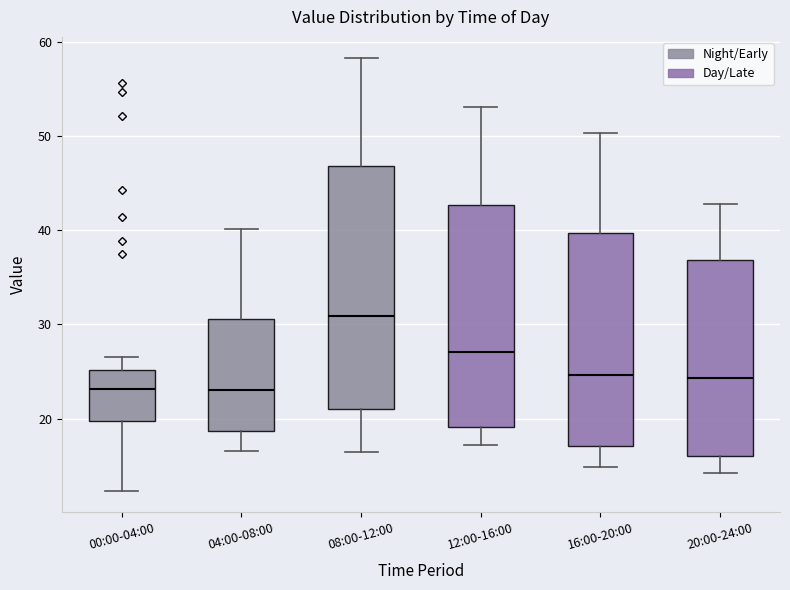

Reading left to right, transcribe this box plot: for each box, give where its median line is, the range the box spans, and where its two whiskers end, as read against the y-axis. The values are not printed on the chart, so give them approximately, as read against the axis.

00:00-04:00: median 23, box 20 to 25, whiskers 12 to 27
04:00-08:00: median 23, box 19 to 31, whiskers 17 to 40
08:00-12:00: median 31, box 21 to 47, whiskers 17 to 58
12:00-16:00: median 27, box 19 to 43, whiskers 17 to 53
16:00-20:00: median 25, box 17 to 40, whiskers 15 to 50
20:00-24:00: median 24, box 16 to 37, whiskers 14 to 43